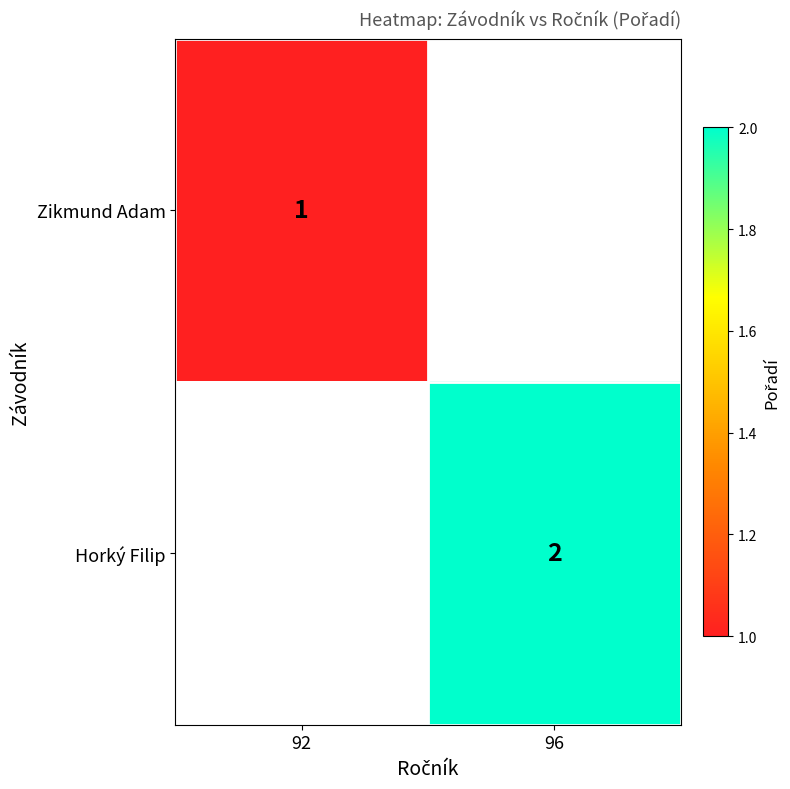

The value of Horký Filip at 96 is 4. True or false?

False